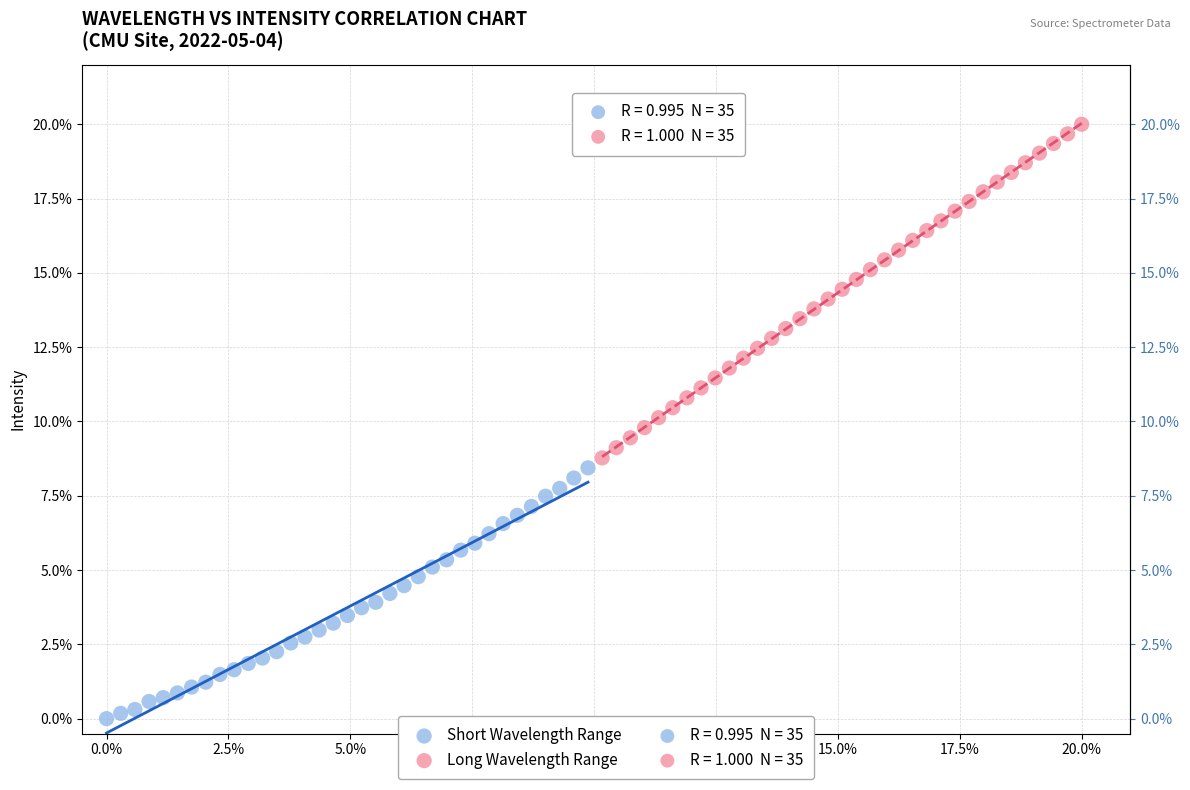

Which series reaches the minimum Y coordinate?

Short Wavelength Range